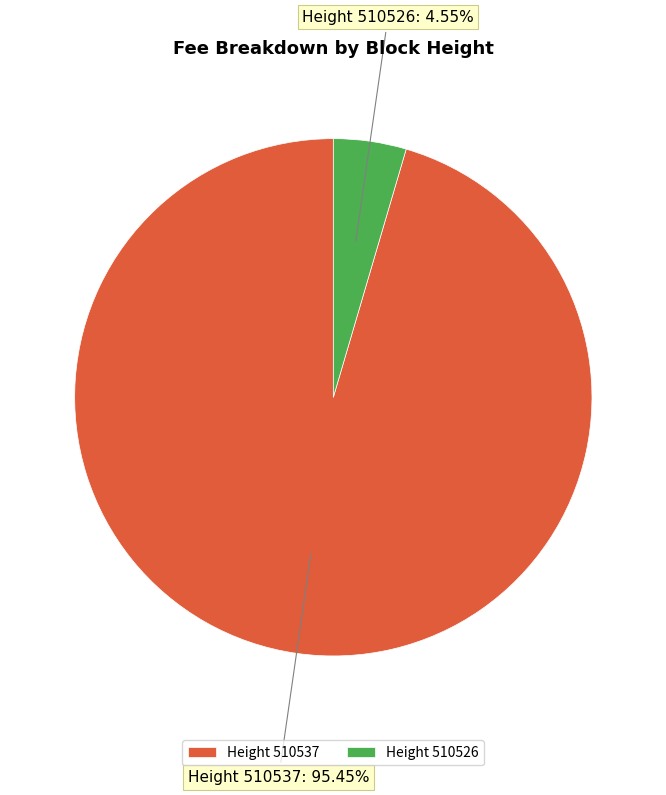

Rank the categories by value from lowest to highest.

Height 510526, Height 510537